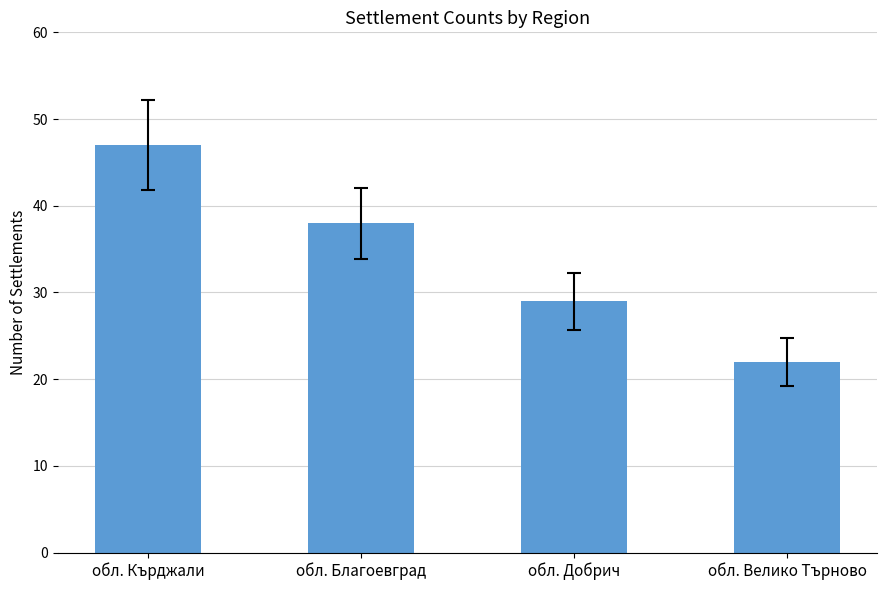

What is the average value?

34